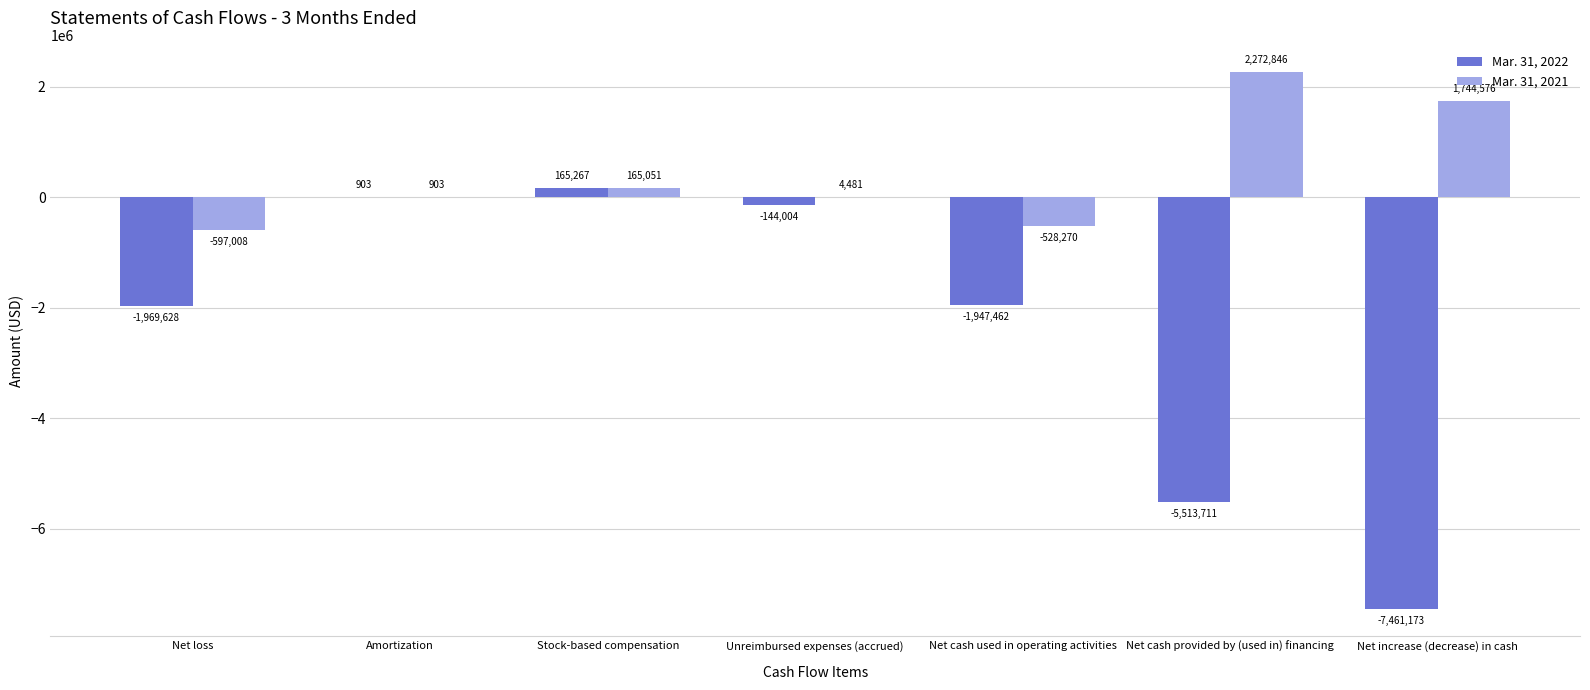

Are the bars horizontal?

No